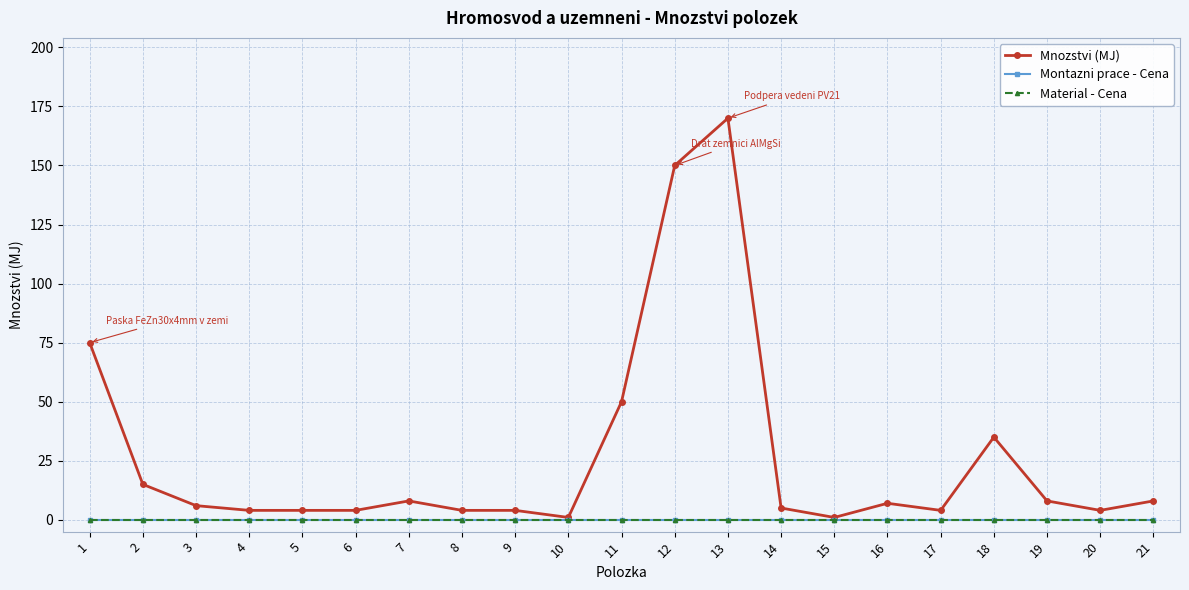

How many lines are shown in the chart?

3